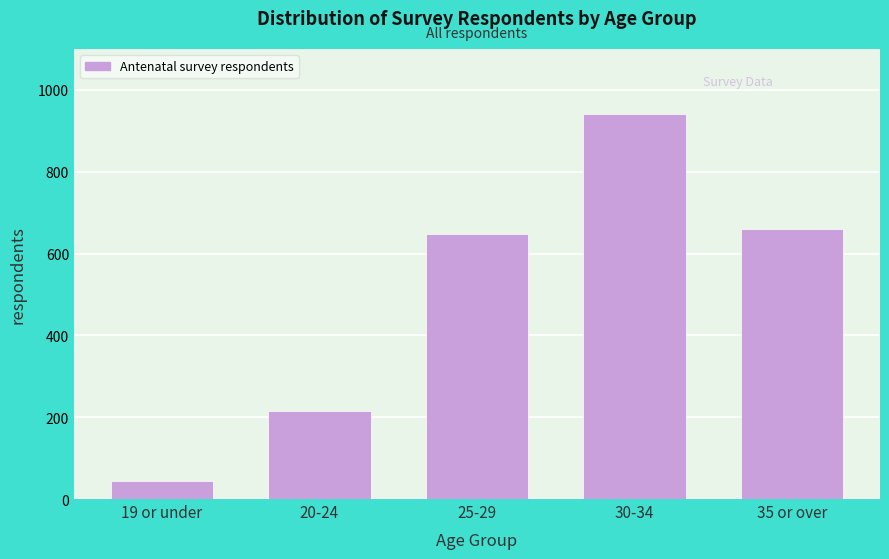

Reading left to right, list all the values displayed in this chart.

44	216	649	942	659